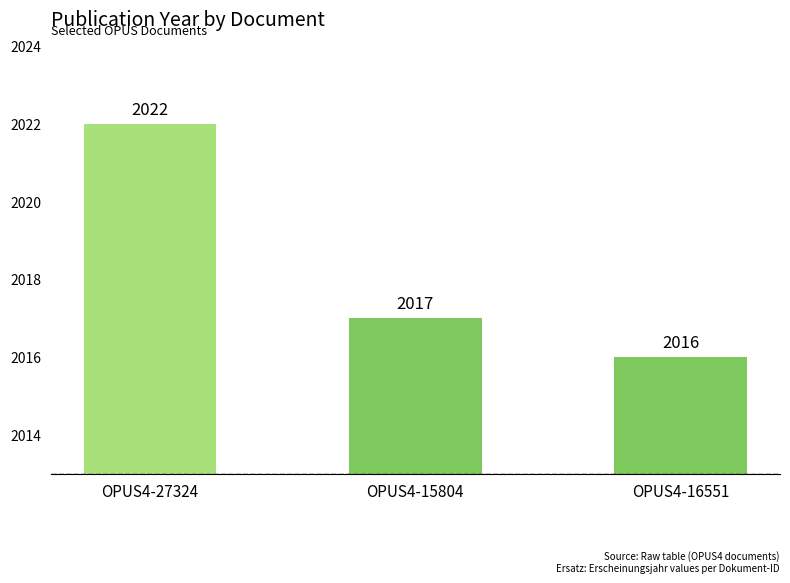

What is the greatest value displayed?

2022